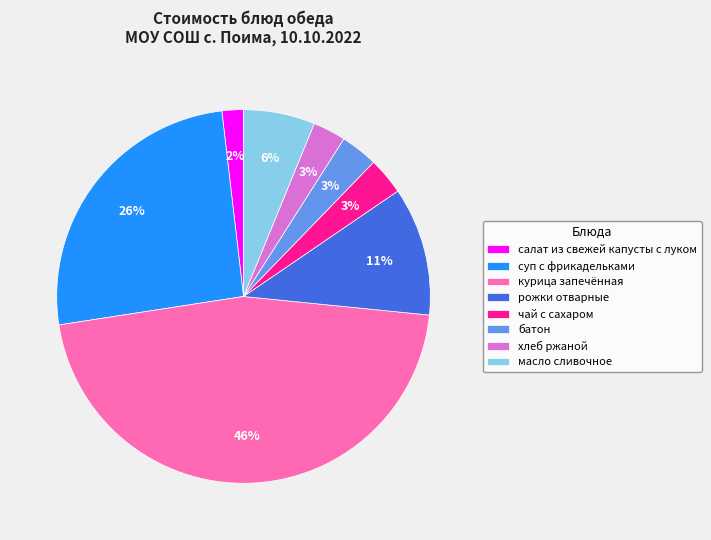

Combined, do батон and хлеб ржаной account for over 50%?

No